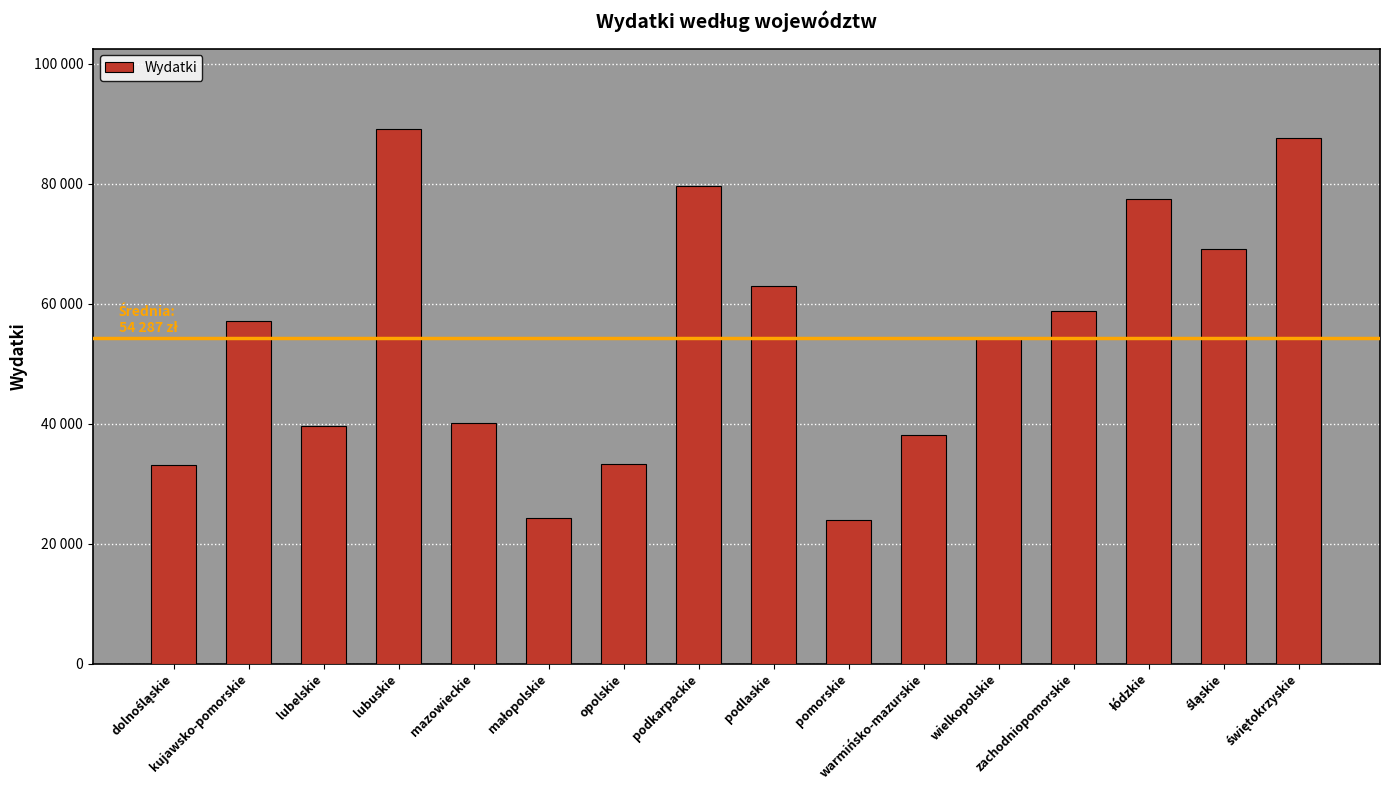

What position from the left is podkarpackie?

8